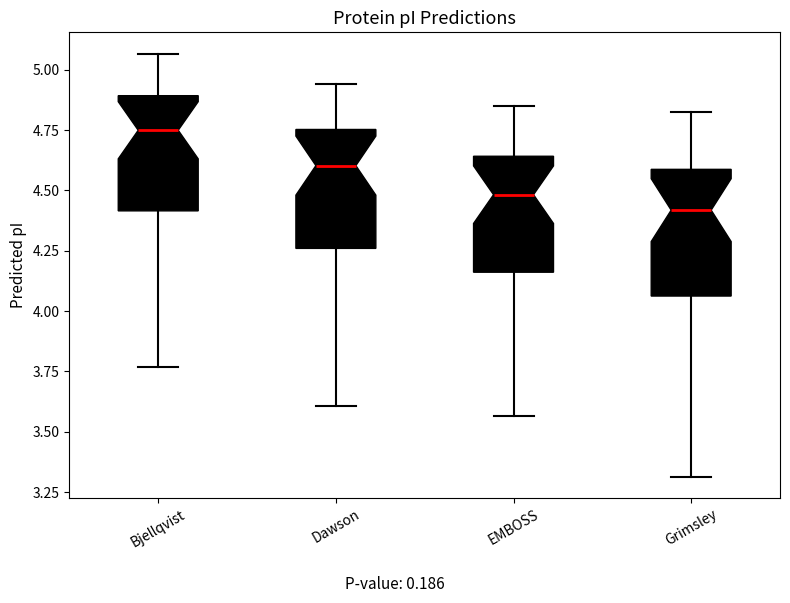

Reading left to right, read every box against the y-axis: the position of its median line, the range the box covers, and the ends of its whiskers. The values are not printed on the chart, so give them approximately, as read against the axis.

Bjellqvist: median 4.75, box 4.40 to 4.90, whiskers 3.75 to 5.05
Dawson: median 4.60, box 4.25 to 4.75, whiskers 3.60 to 4.95
EMBOSS: median 4.50, box 4.15 to 4.65, whiskers 3.55 to 4.85
Grimsley: median 4.40, box 4.05 to 4.60, whiskers 3.30 to 4.85